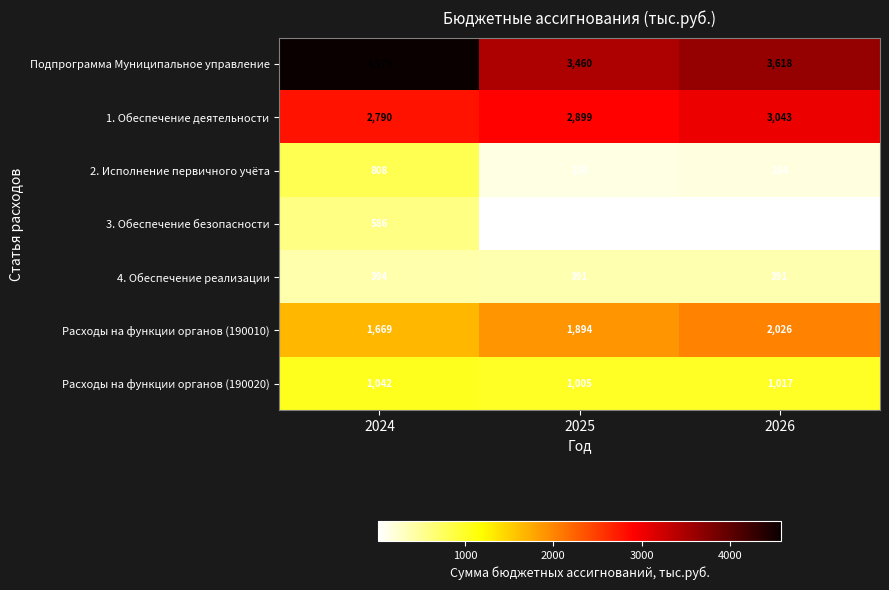

What is the sum of the Подпрограмма Муниципальное управление values at 2024 and 2025?

8039